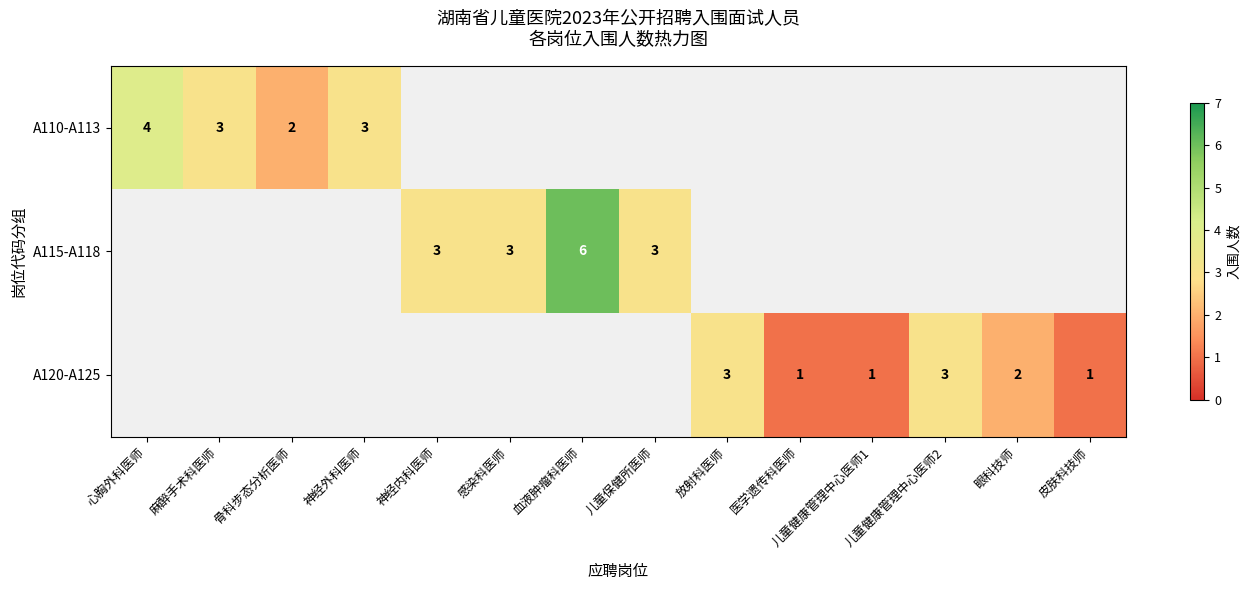

What is the total value across all series at 眼科技师?

2